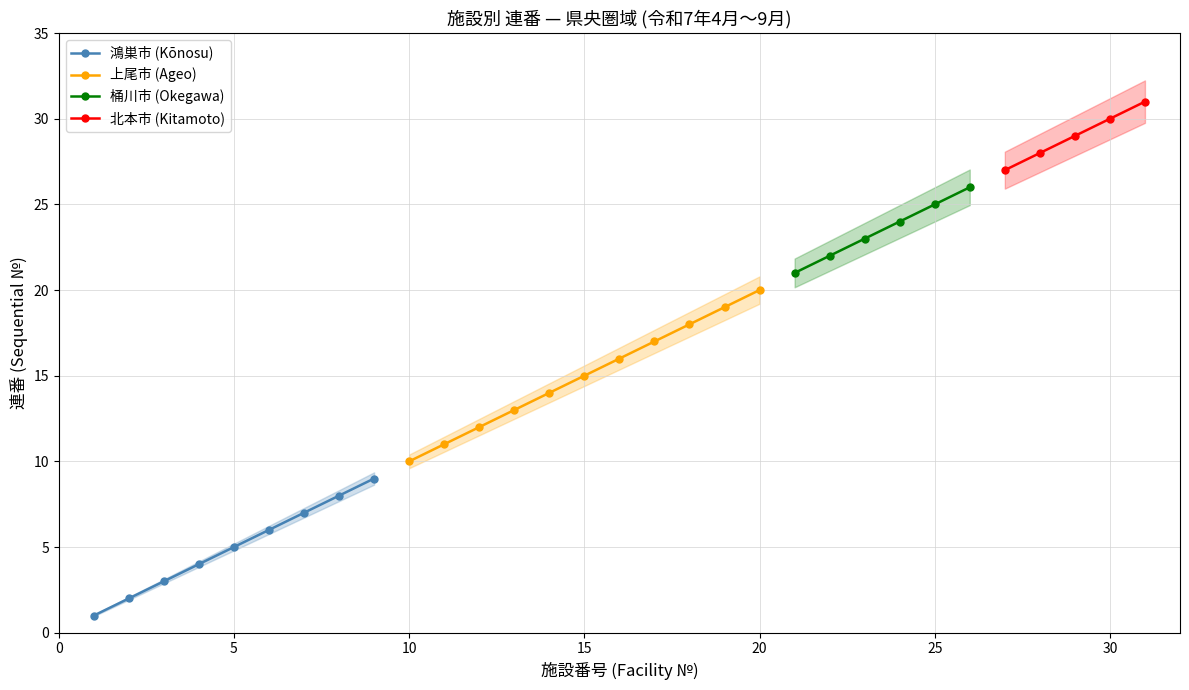

What is the maximum value for 鴻巣市 (Kōnosu)?

9